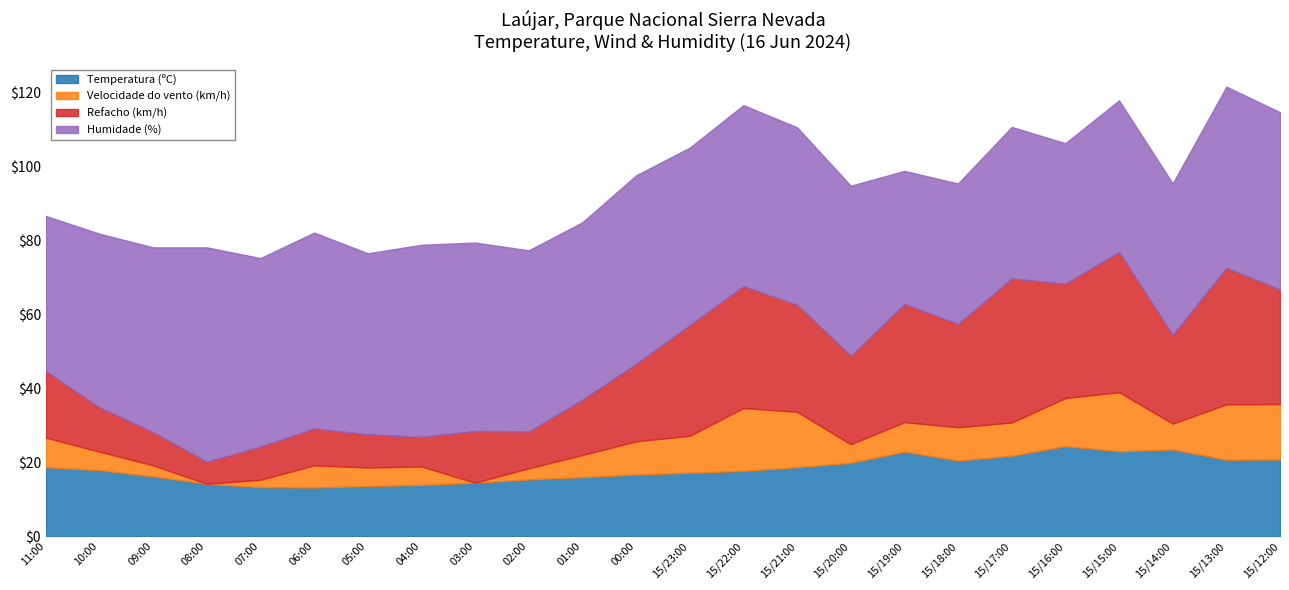

What is the difference between the highest and lowest values at 15/13:00?

34.0